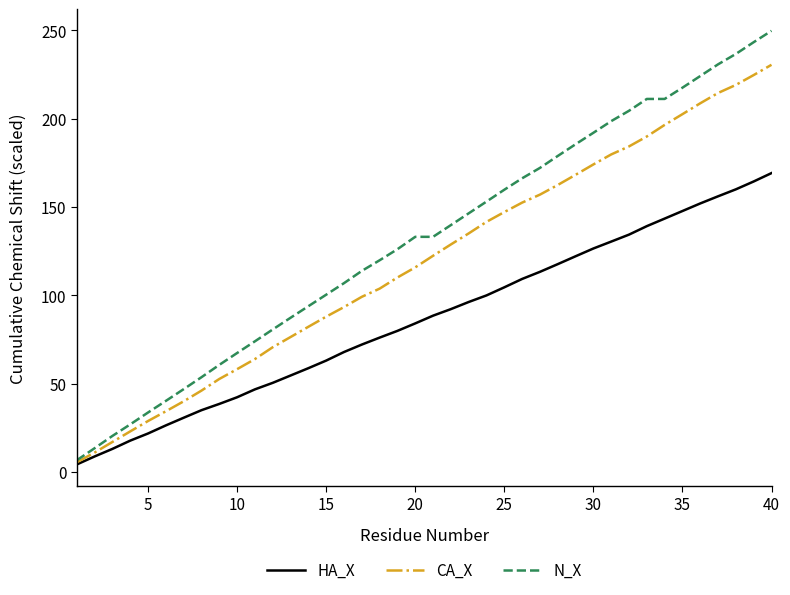

Rank the series by their maximum value, from lowest to highest.

HA_X, CA_X, N_X